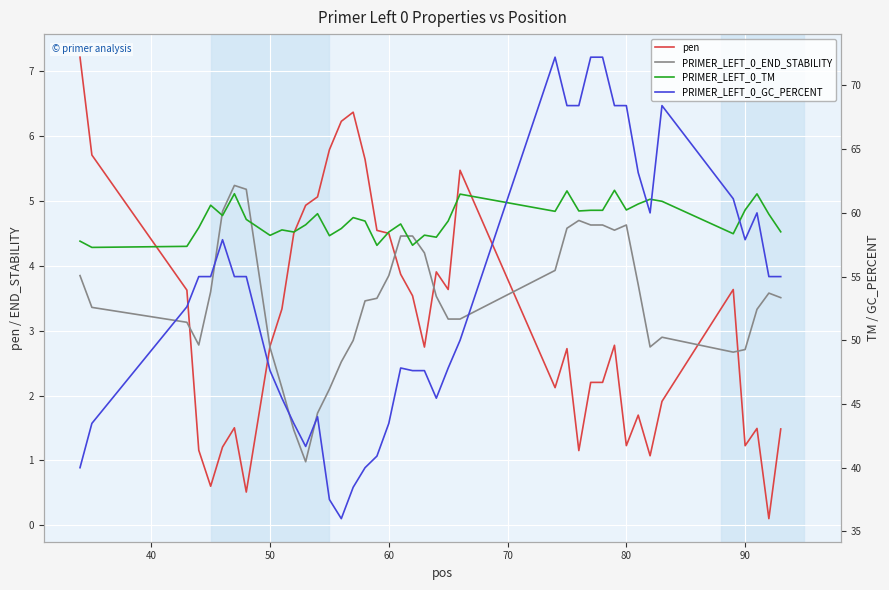

The value of PRIMER_LEFT_0_GC_PERCENT at 15 is 15.0. True or false?

False